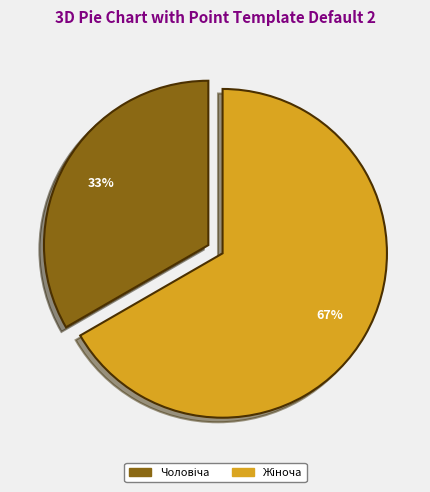

Does any single category account for the majority?

Yes